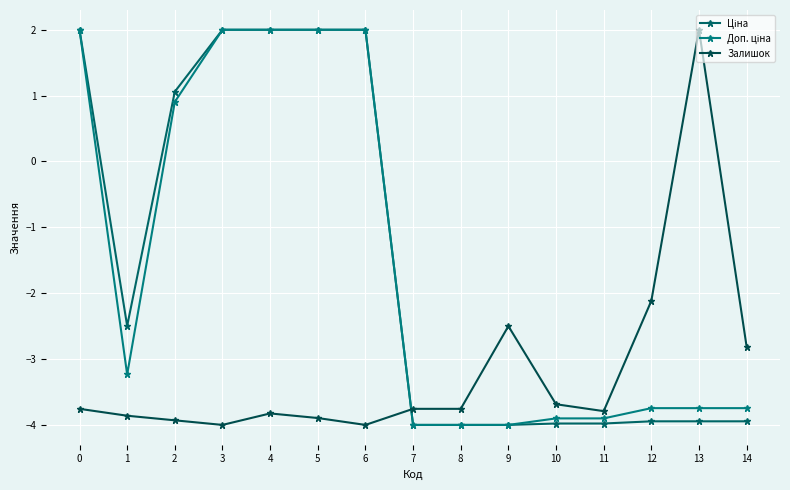

What is the lowest value of the Доп. ціна series?

-4.0